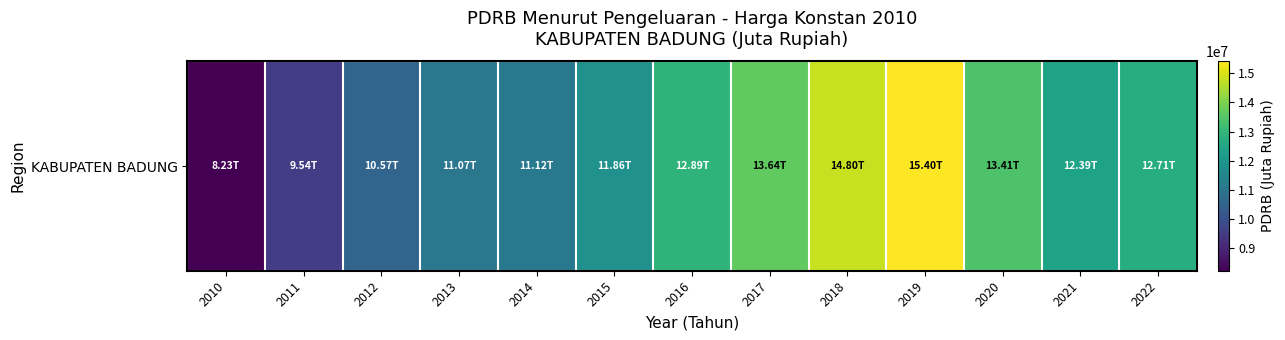

True or false: the data shows 18529139.3 at 2013.

False